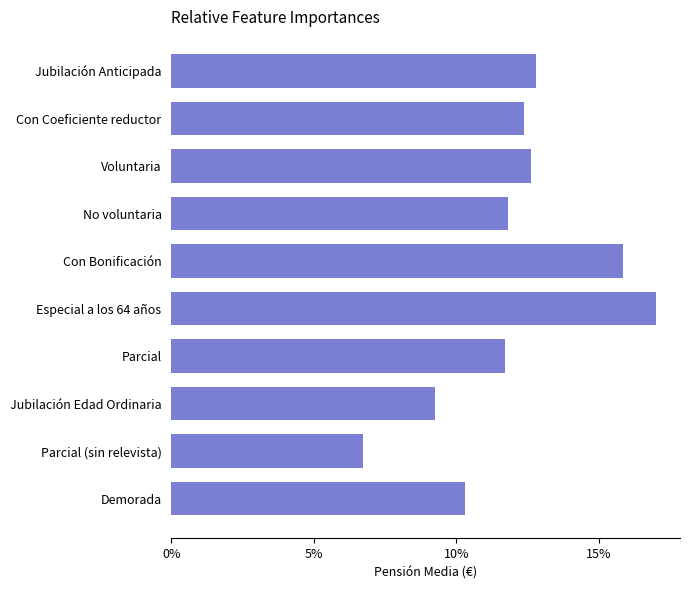

The value at Jubilación Anticipada is 12.8. True or false?

True